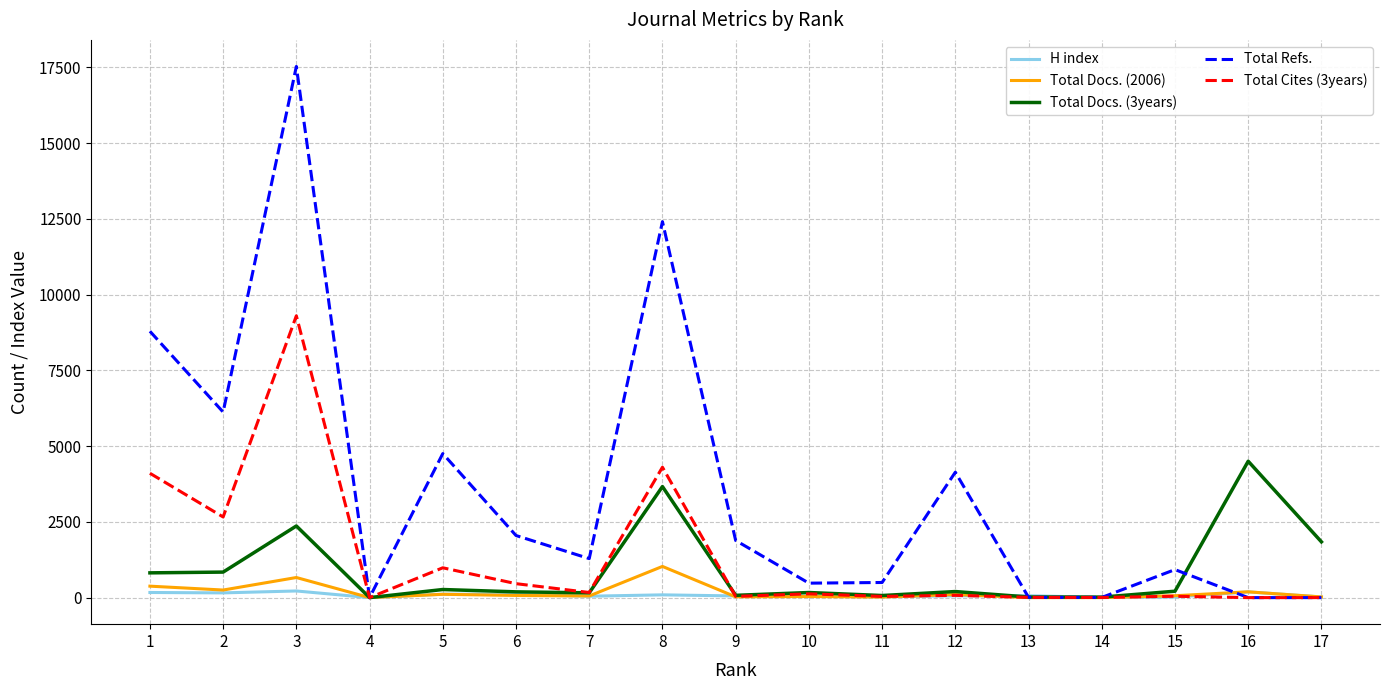

The value of Total Refs. at 17 is 11521. True or false?

False